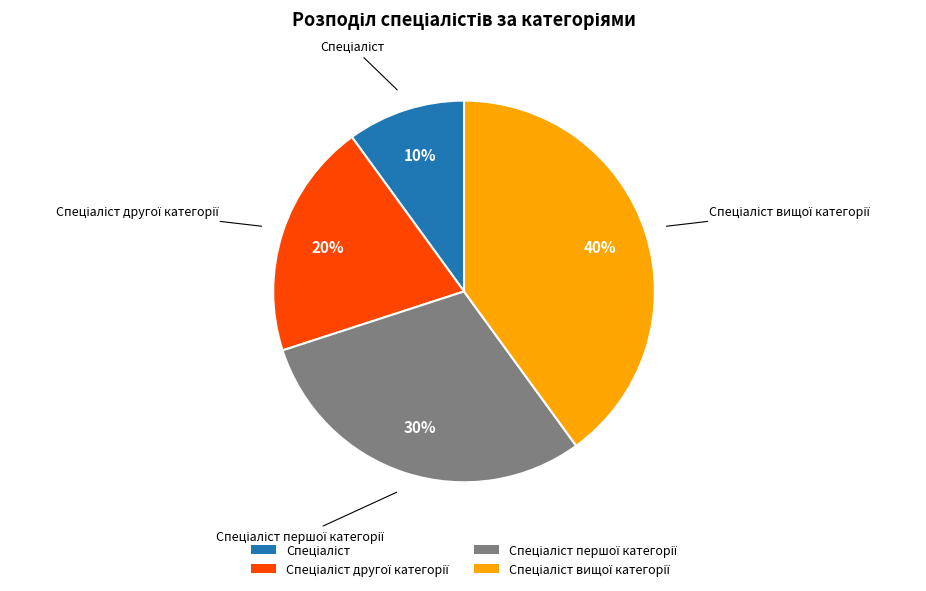

Count the number of slices in the pie.

4